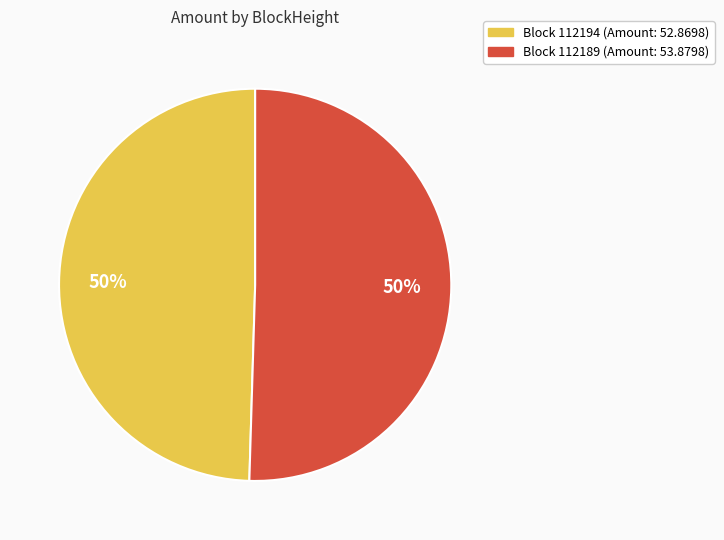

To the nearest percent, what is the average slice percentage?

50%